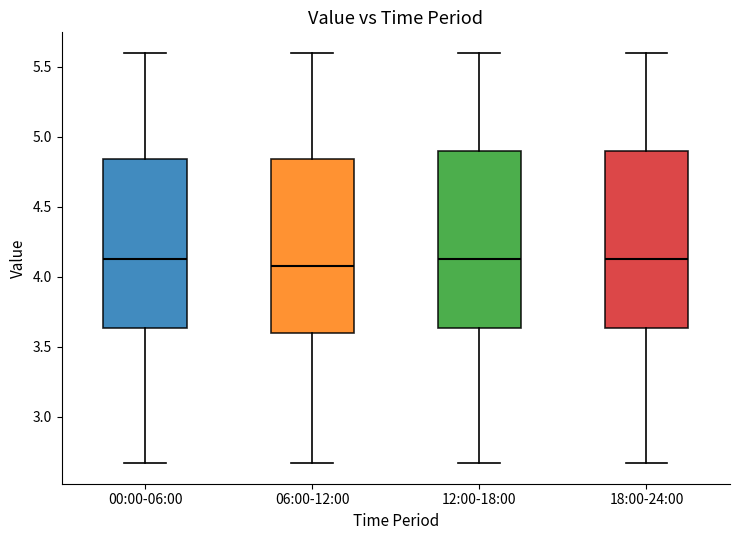

Reading left to right, transcribe this box plot: for each box, give where its median line is, the range the box spans, and where its two whiskers end, as read against the y-axis. The values are not printed on the chart, so give them approximately, as read against the axis.

00:00-06:00: median 4.15, box 3.65 to 4.85, whiskers 2.65 to 5.60
06:00-12:00: median 4.10, box 3.60 to 4.85, whiskers 2.65 to 5.60
12:00-18:00: median 4.15, box 3.65 to 4.90, whiskers 2.65 to 5.60
18:00-24:00: median 4.15, box 3.65 to 4.90, whiskers 2.65 to 5.60